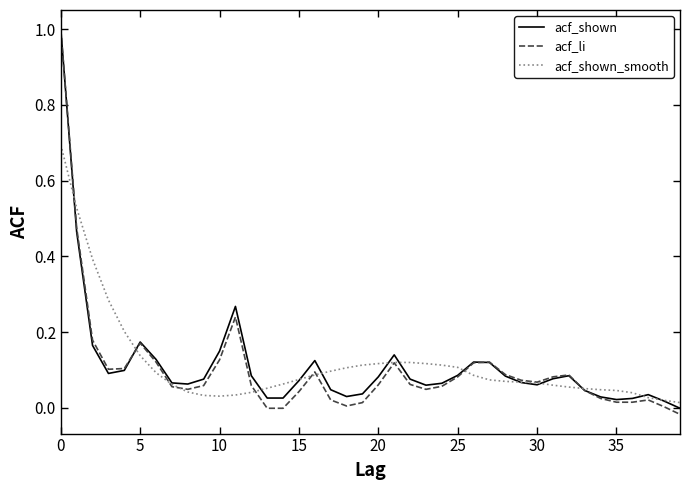

What is the maximum value shown in the chart?

1.0